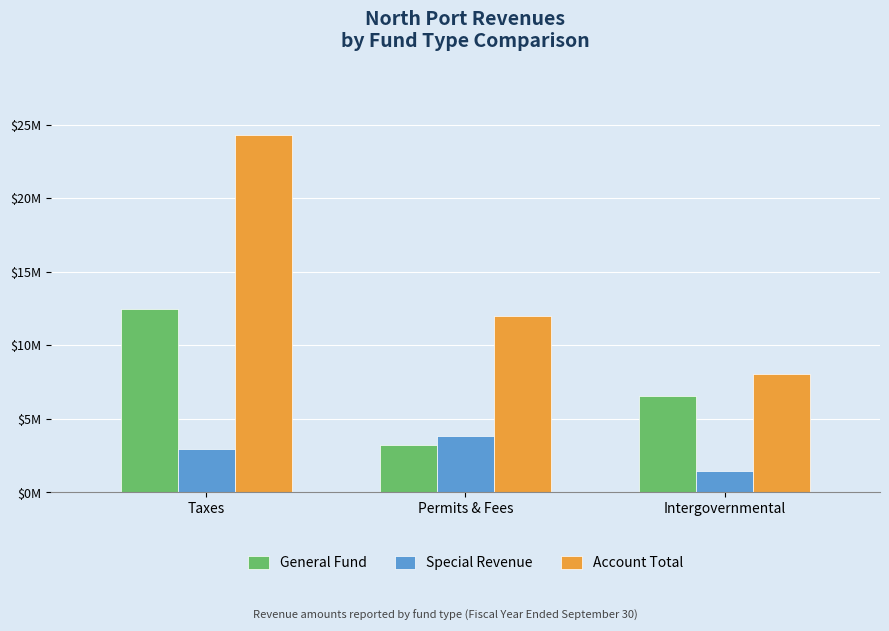

What is the value of the General Fund bar at the 1st from the left?

12458435